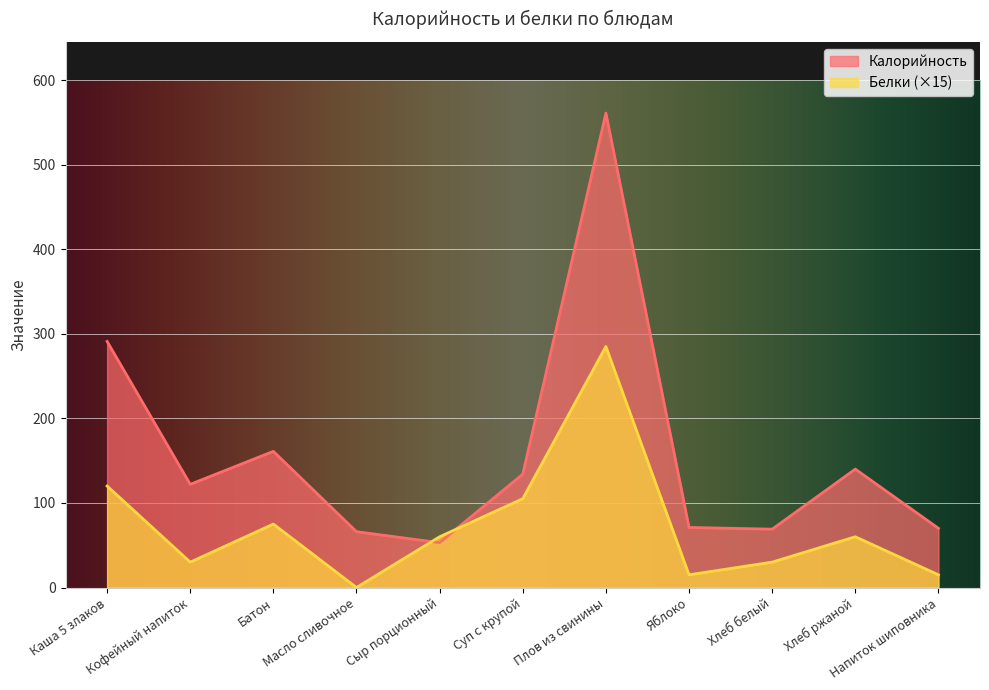

Between Хлеб белый and Масло сливочное, which is larger?

Хлеб белый